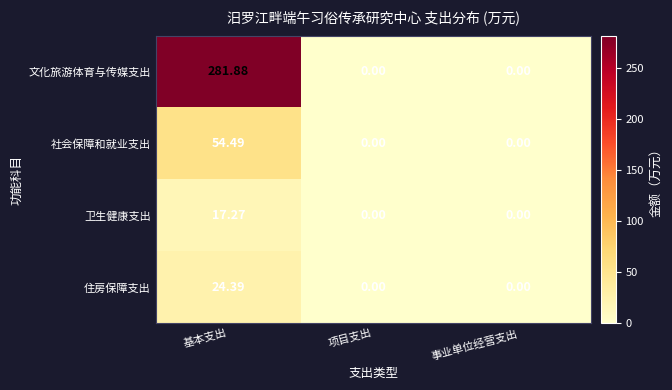

At which category is the sum across all series the highest?

基本支出